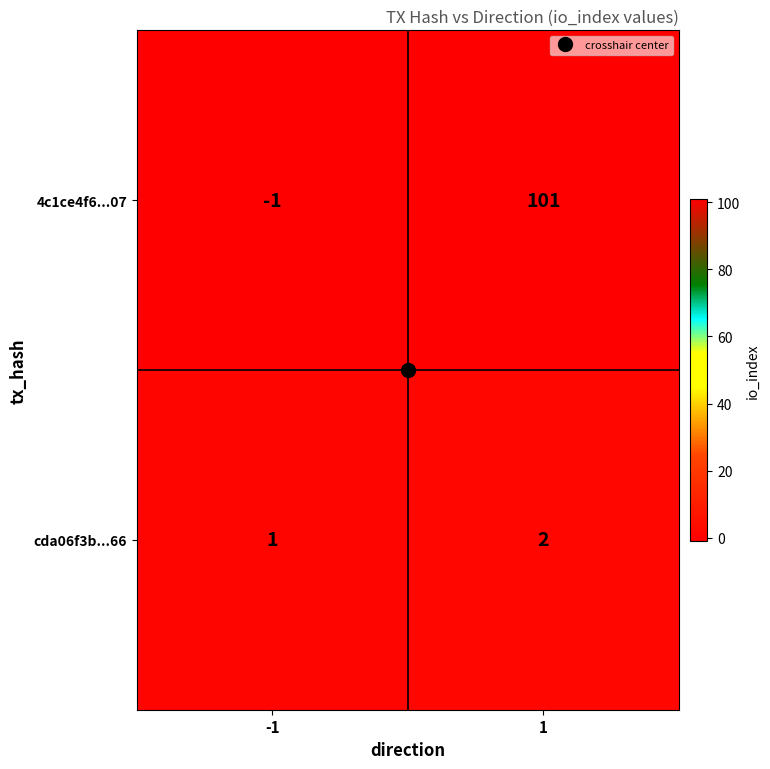

Is it true that 4c1ce4f6...07 equals -1 at -1?

True